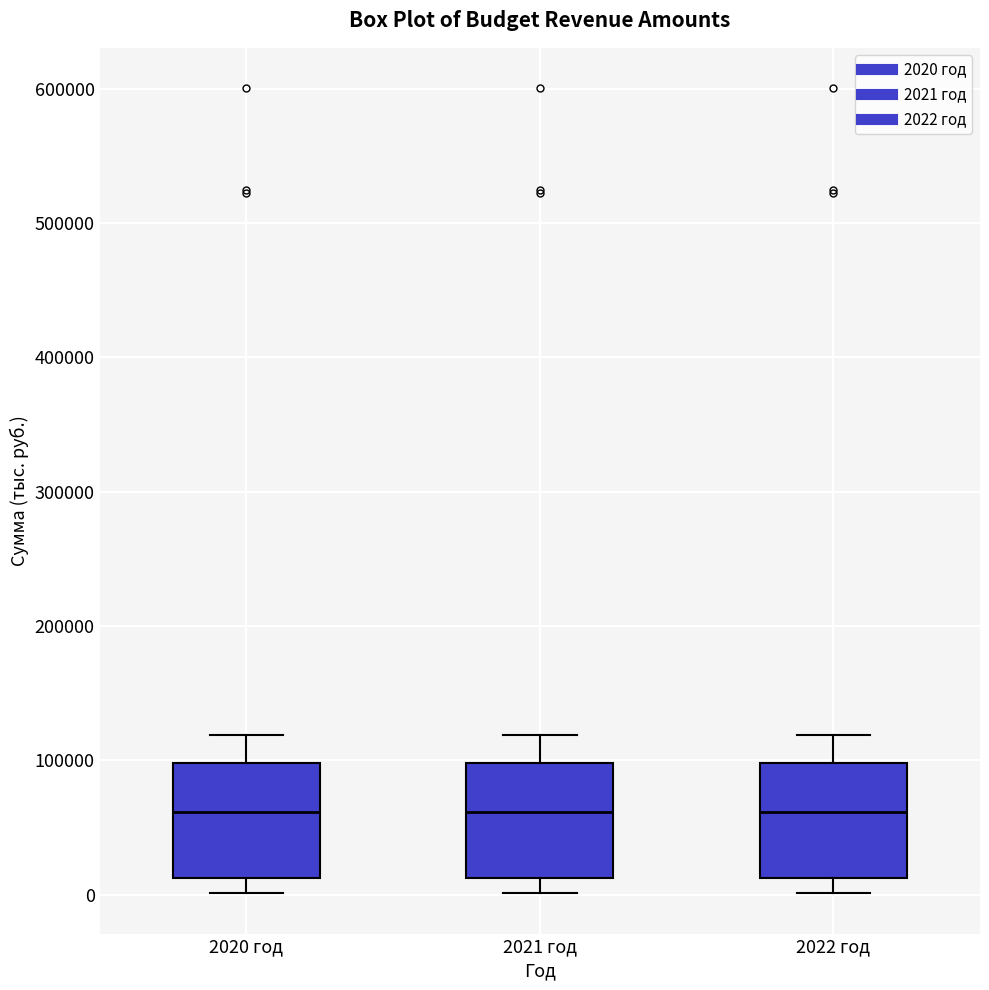

Reading left to right, read every box against the y-axis: the position of its median line, the range the box covers, and the ends of its whiskers. The values are not printed on the chart, so give them approximately, as read against the axis.

2020 год: median 60000, box 10000 to 100000, whiskers 0 to 120000
2021 год: median 60000, box 10000 to 100000, whiskers 0 to 120000
2022 год: median 60000, box 10000 to 100000, whiskers 0 to 120000